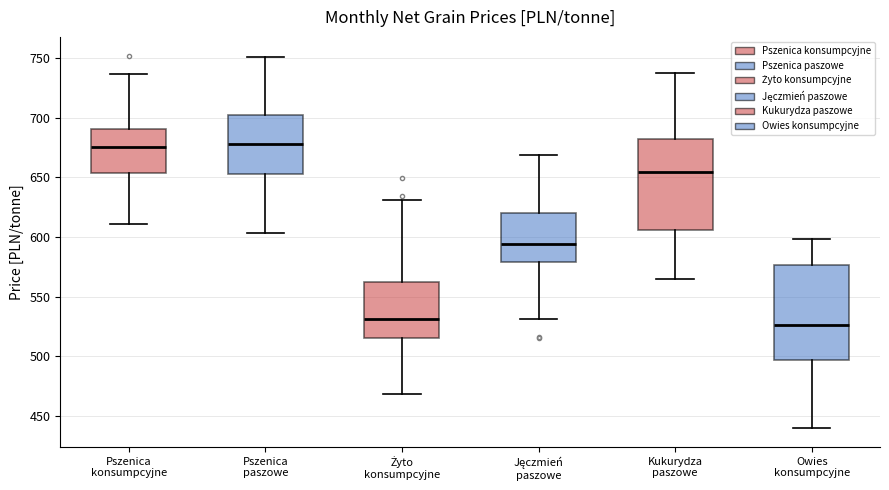

Where is the upper edge of the box for Owies konsumpcyjne on the y-axis? The values are not printed on the chart, so give them approximately, as read against the axis.

575